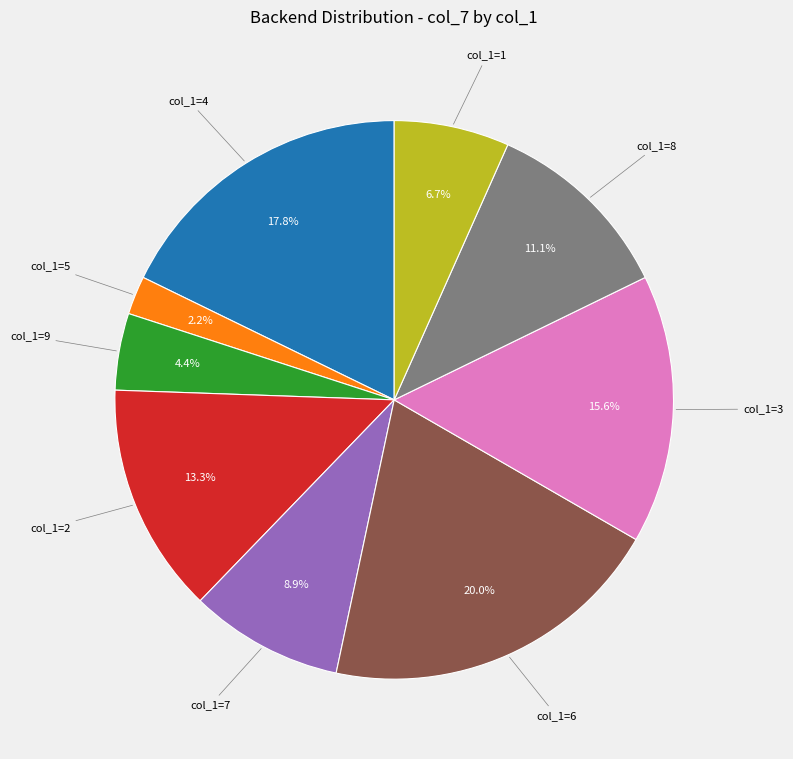

Is there a majority slice in this chart?

No